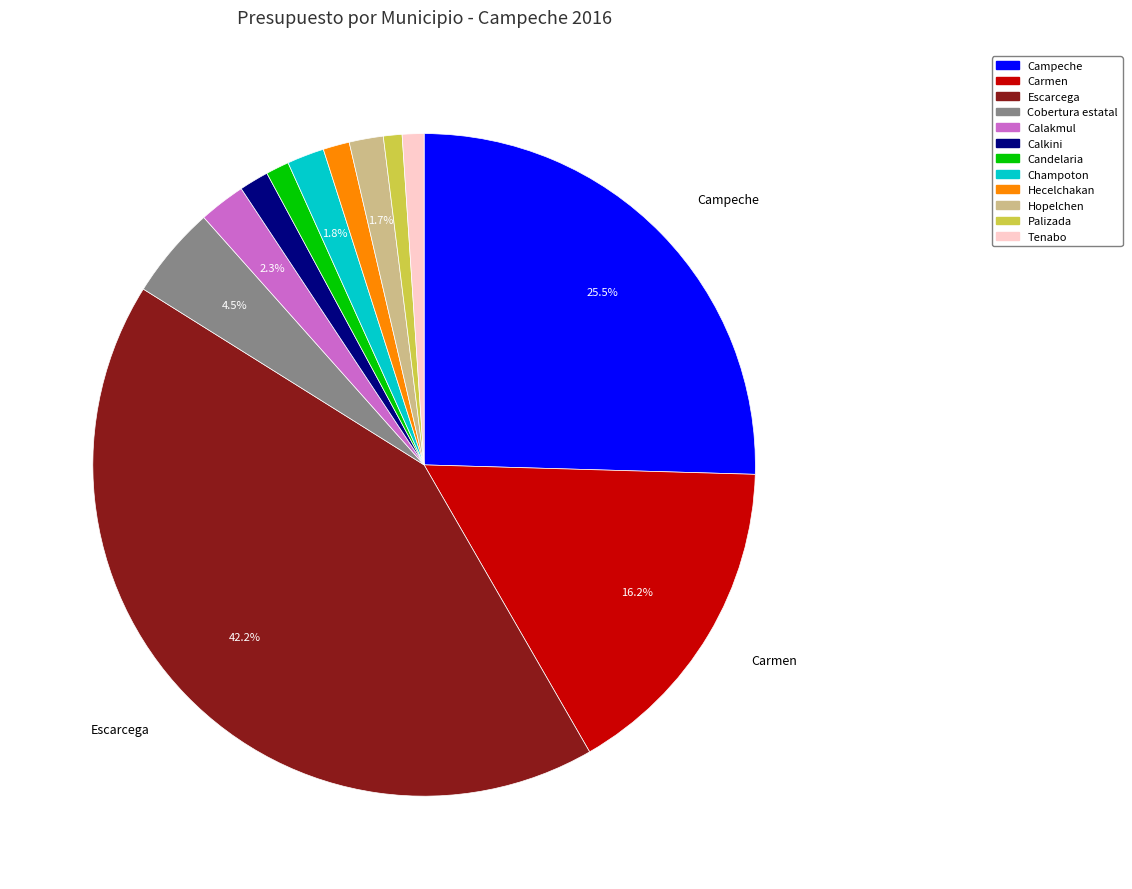

True or false: Carmen accounts for 7% of the total.

False